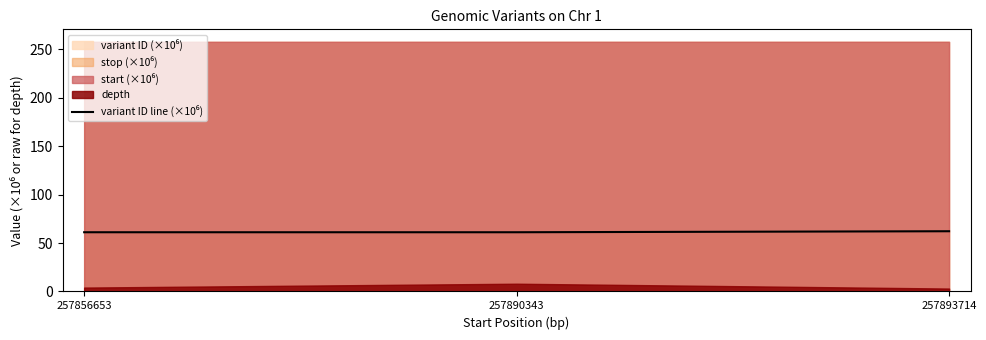

What value does the data have at 257893714?

62.2